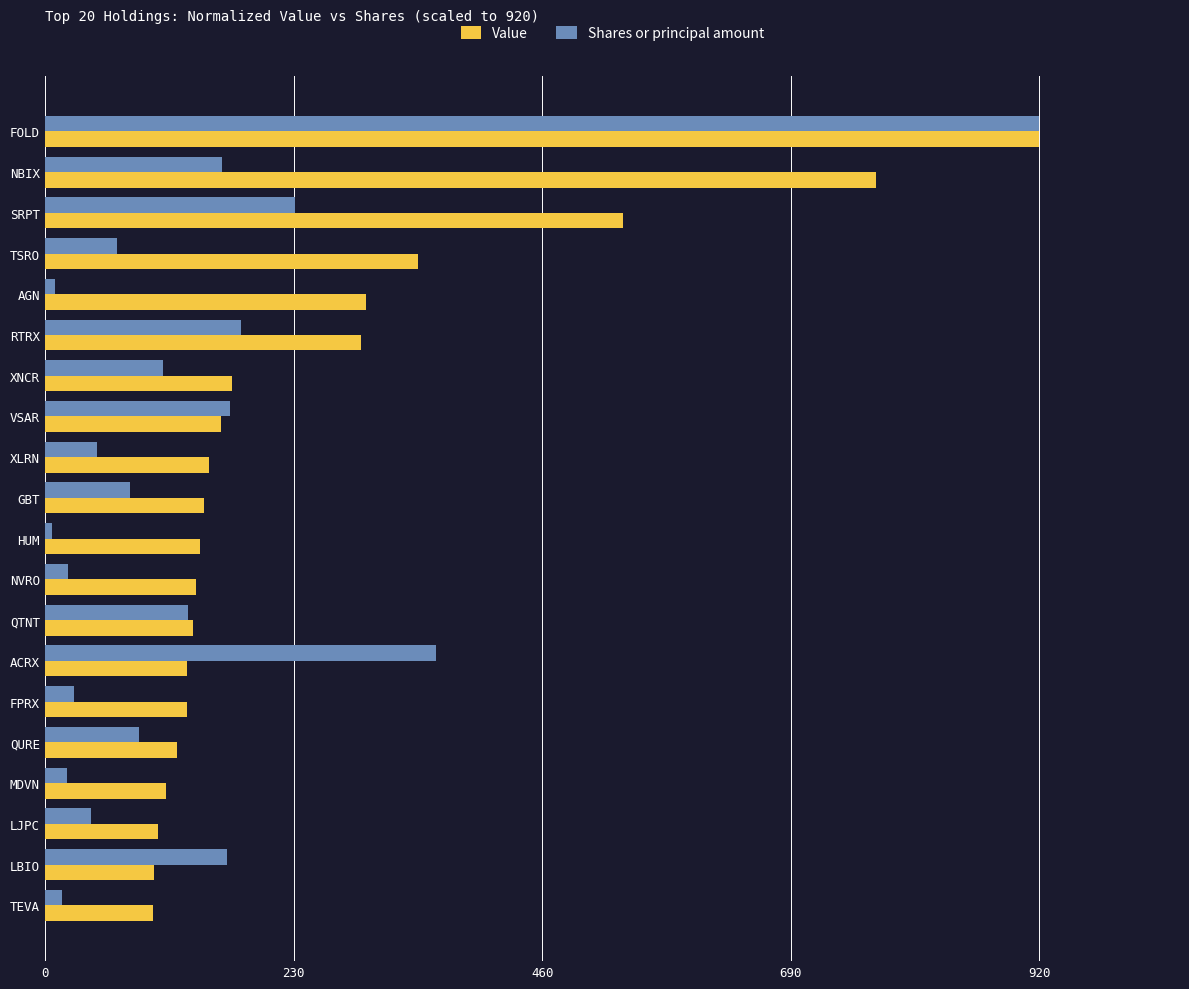

Rank the series at FPRX from lowest to highest value.

Shares or principal amount, Value